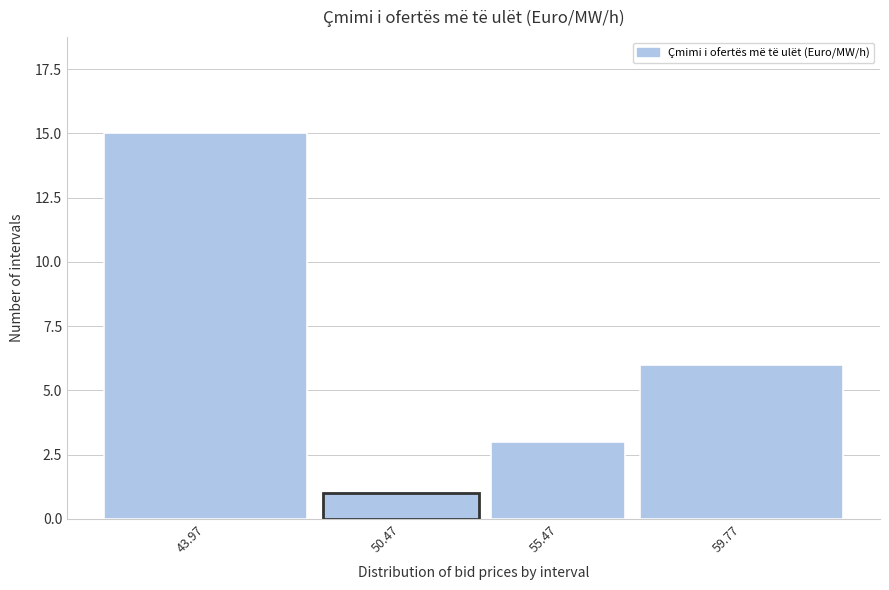

Reading left to right, transcribe all the data shown in this chart.

43.97=15	50.47=1	55.47=3	59.77=6